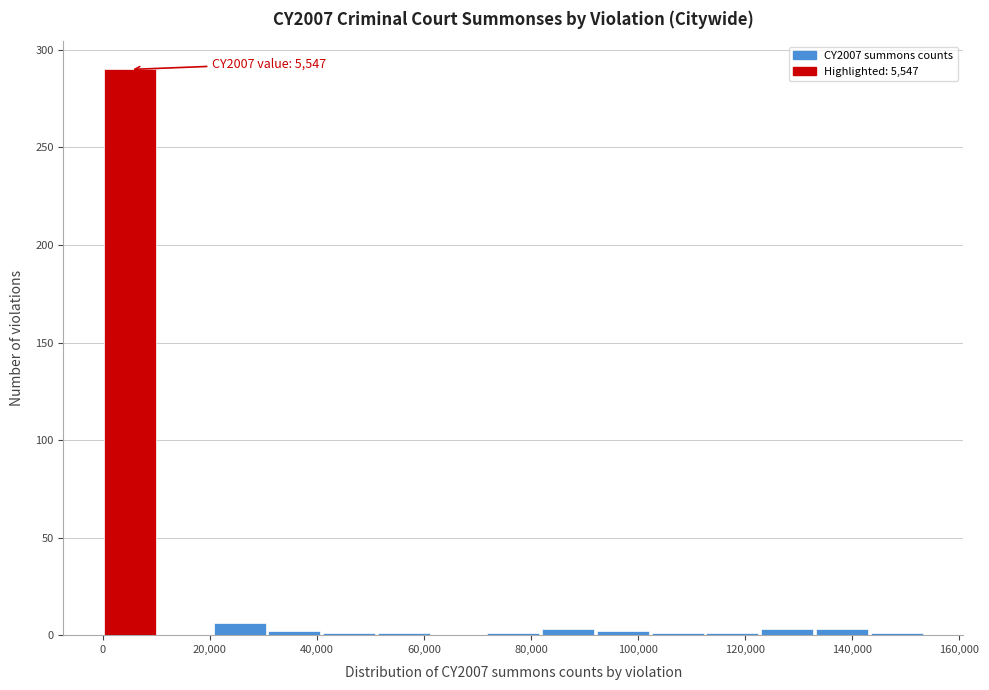

Over which range of the x-axis is the bar tallest?

0 to 10000